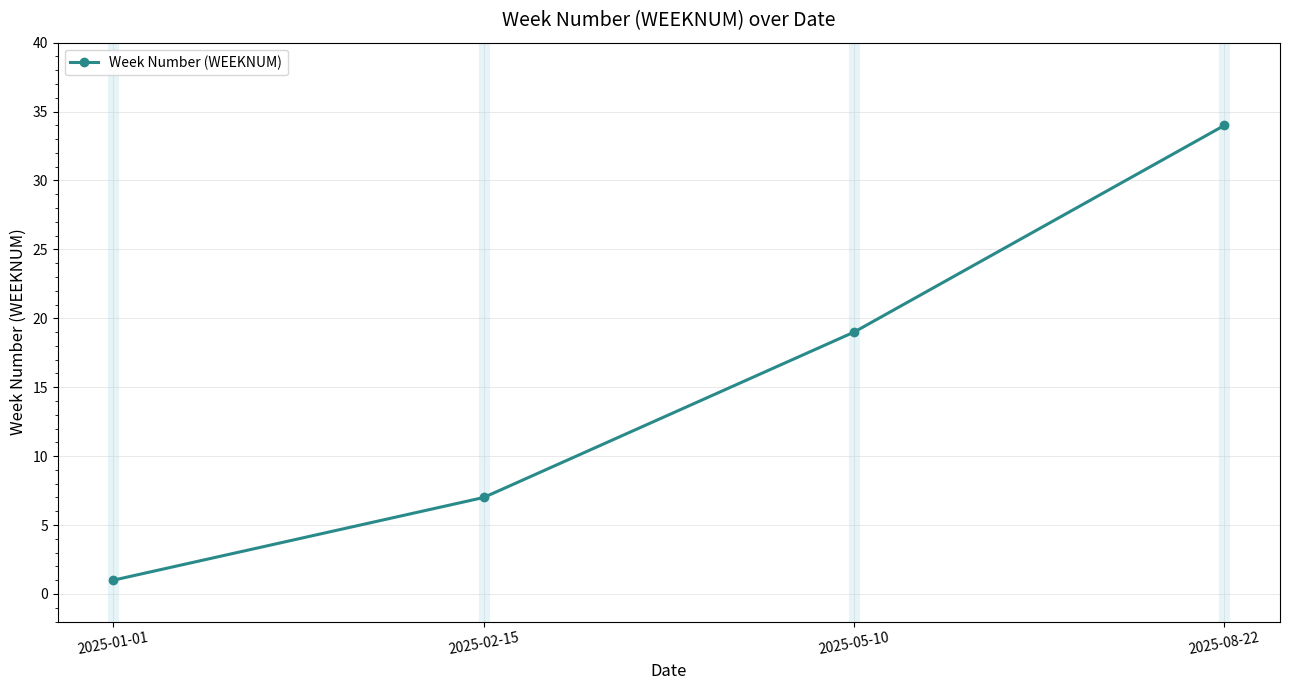

What is the value of the 4th point from the left?

34